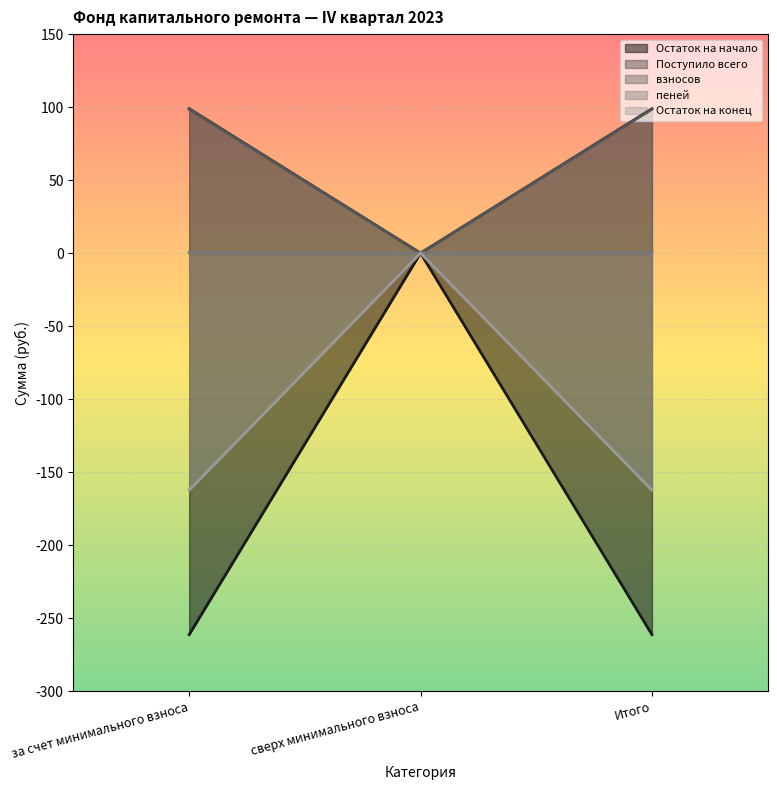

Reading right to left, list all the values displayed in this chart.

Остаток на начало: Итого=-261.4	сверх минимального взноса=0.0	за счет минимального взноса=-261.4
Поступило всего: Итого=0.4	сверх минимального взноса=0.0	за счет минимального взноса=0.4
взносов: Итого=98.9	сверх минимального взноса=0.0	за счет минимального взноса=98.9
пеней: Итого=98.5	сверх минимального взноса=0.0	за счет минимального взноса=98.5
Остаток на конец: Итого=-162.4	сверх минимального взноса=0.0	за счет минимального взноса=-162.4